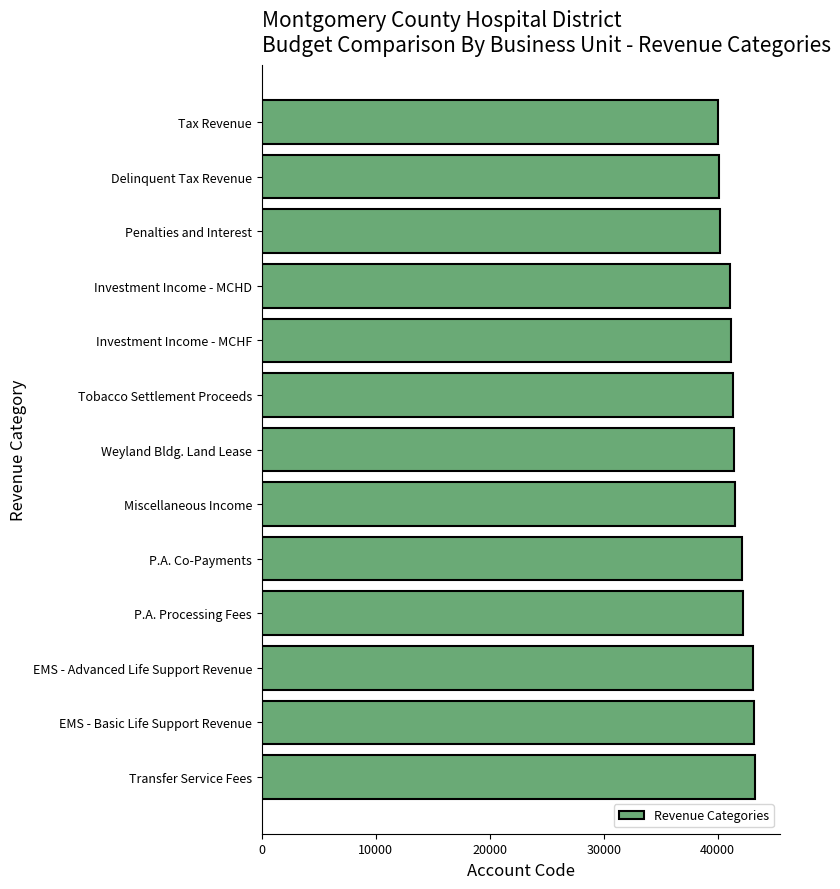

Are the bars horizontal?

Yes